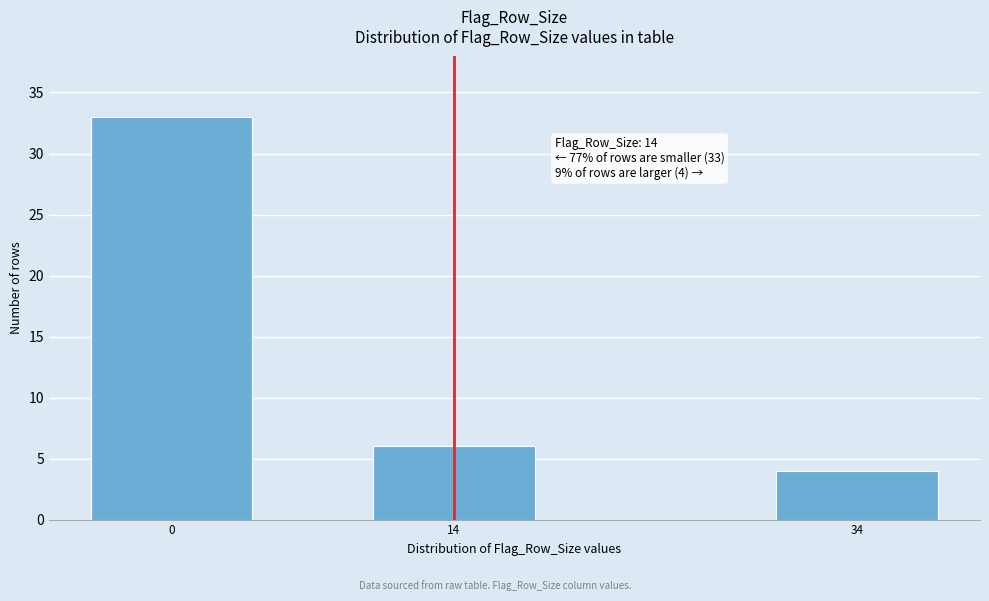

Reading right to left, extract all data points from this chart.

34=4	14=6	0=33